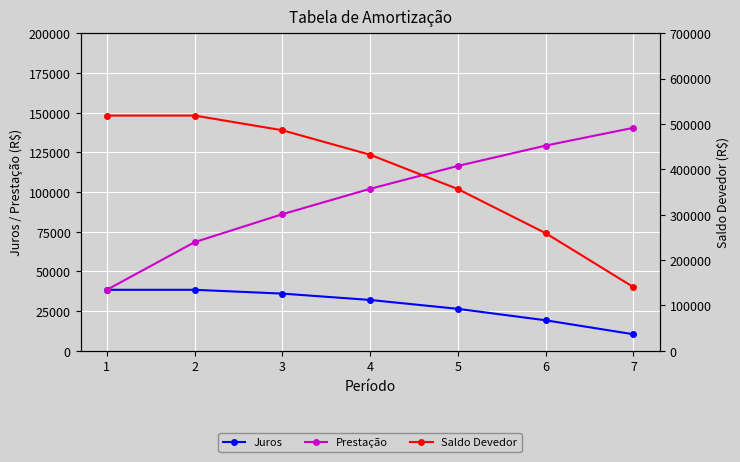

Between 1 and 6, which series saw the biggest shift?

Saldo Devedor